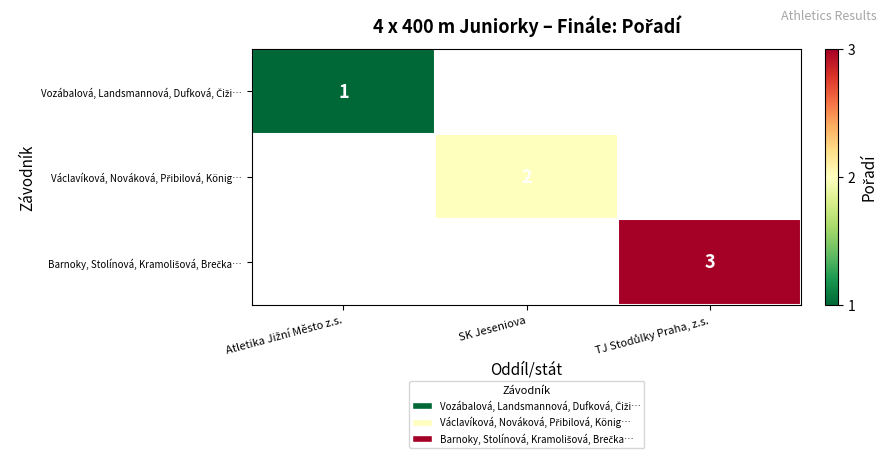

Which series has the largest range (max minus min)?

Vozábalová, Landsmannová, Dufková, Čiži…